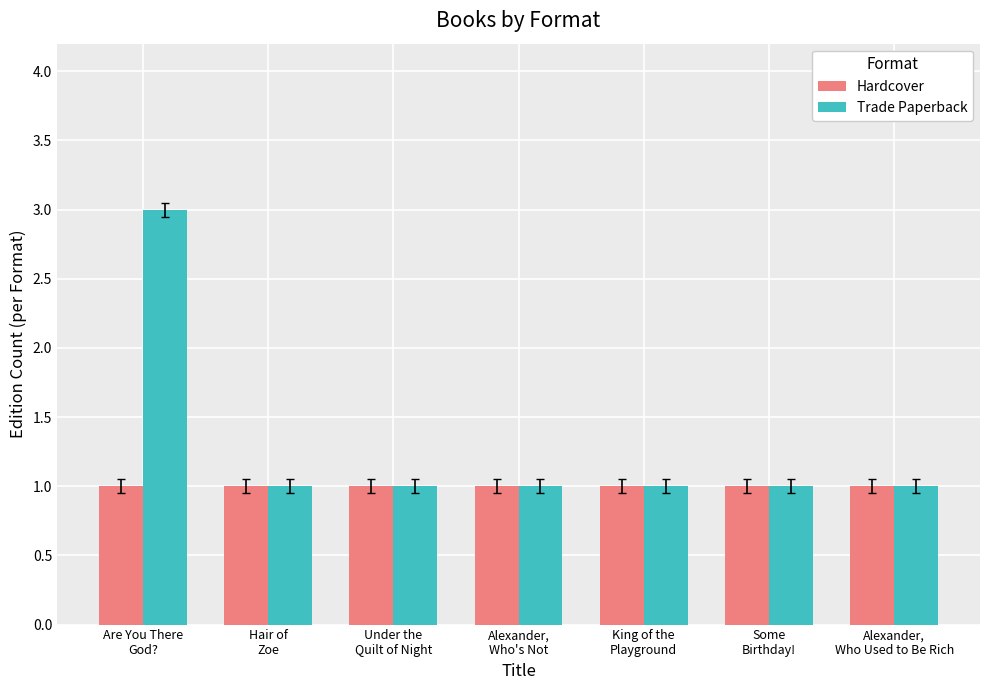

The Trade Paperback series shows 3 at Are You There
God?. True or false?

True